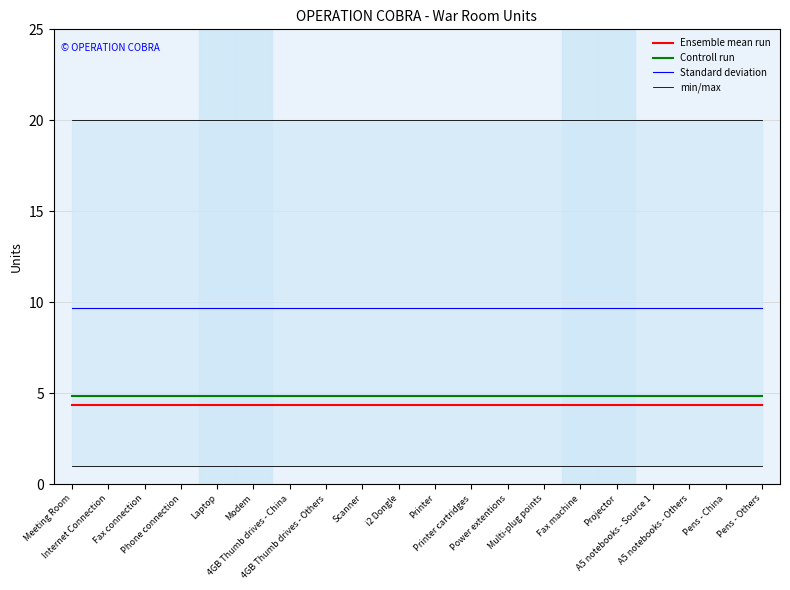

True or false: Standard deviation and Ensemble mean run cross at least once.

False